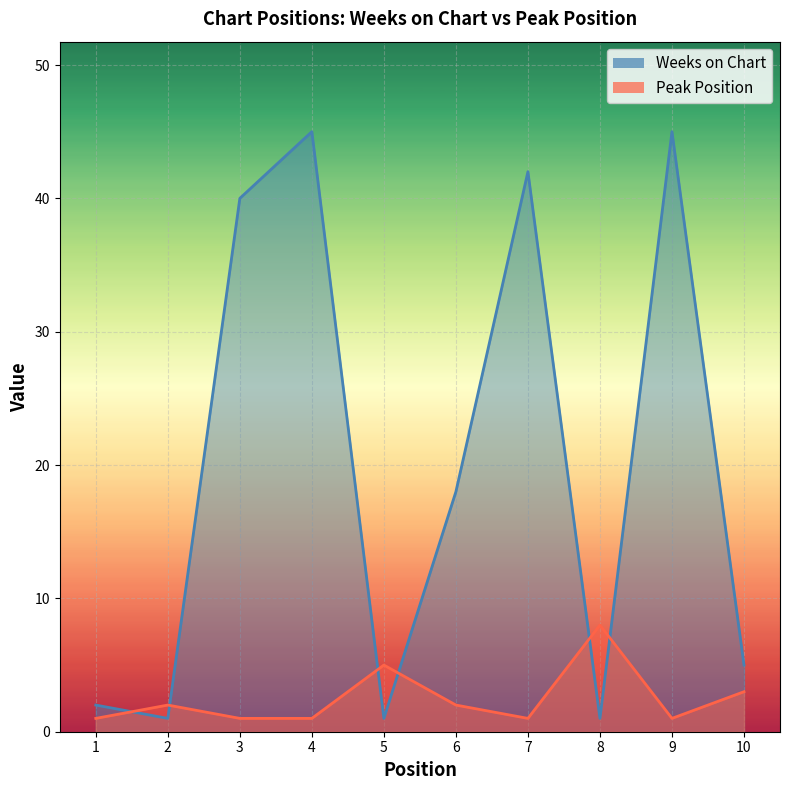

Which series ends up on top after the final intersection of Peak Position and Weeks on Chart?

Weeks on Chart